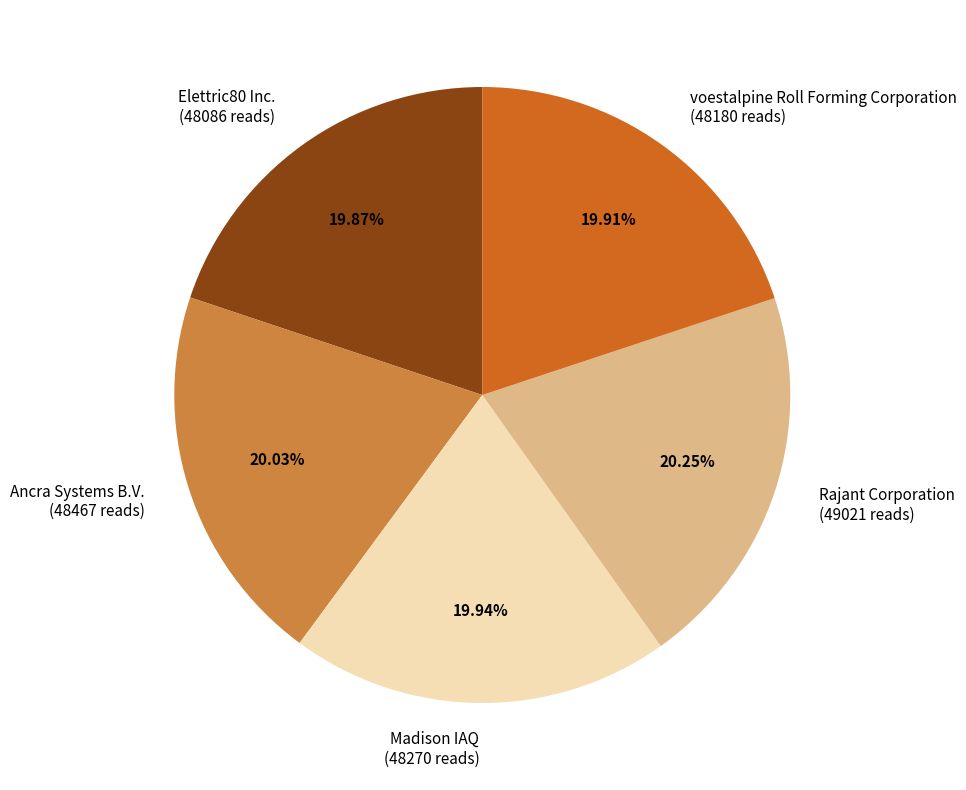

To the nearest percent, what percentage of the pie is Ancra Systems B.V.?

20%